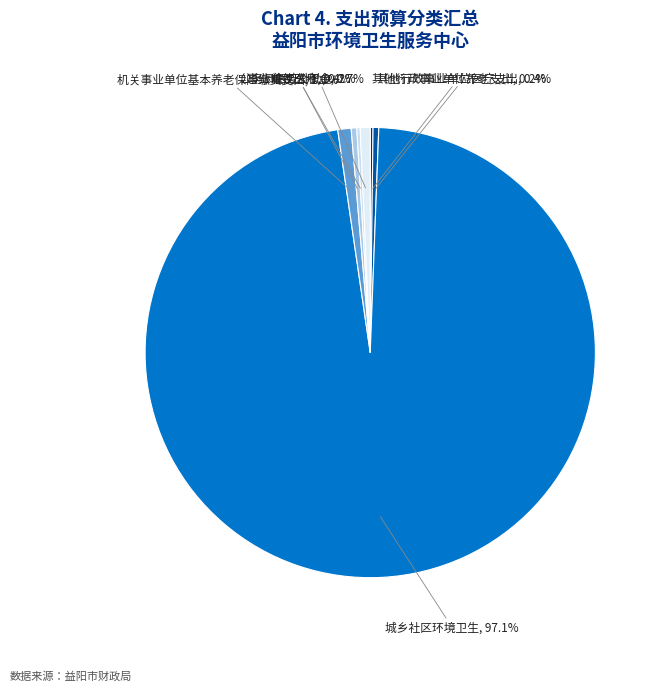

Which category accounts for the majority?

城乡社区环境卫生